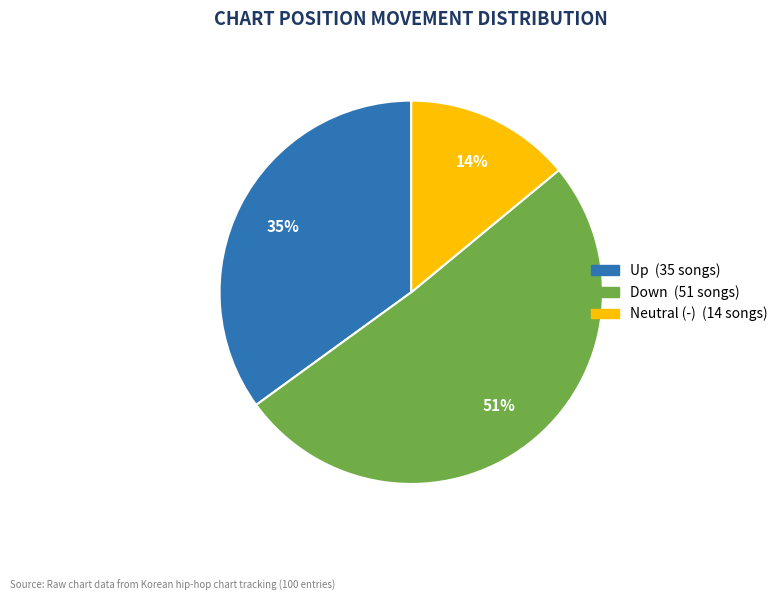

Is there a majority slice in this chart?

Yes